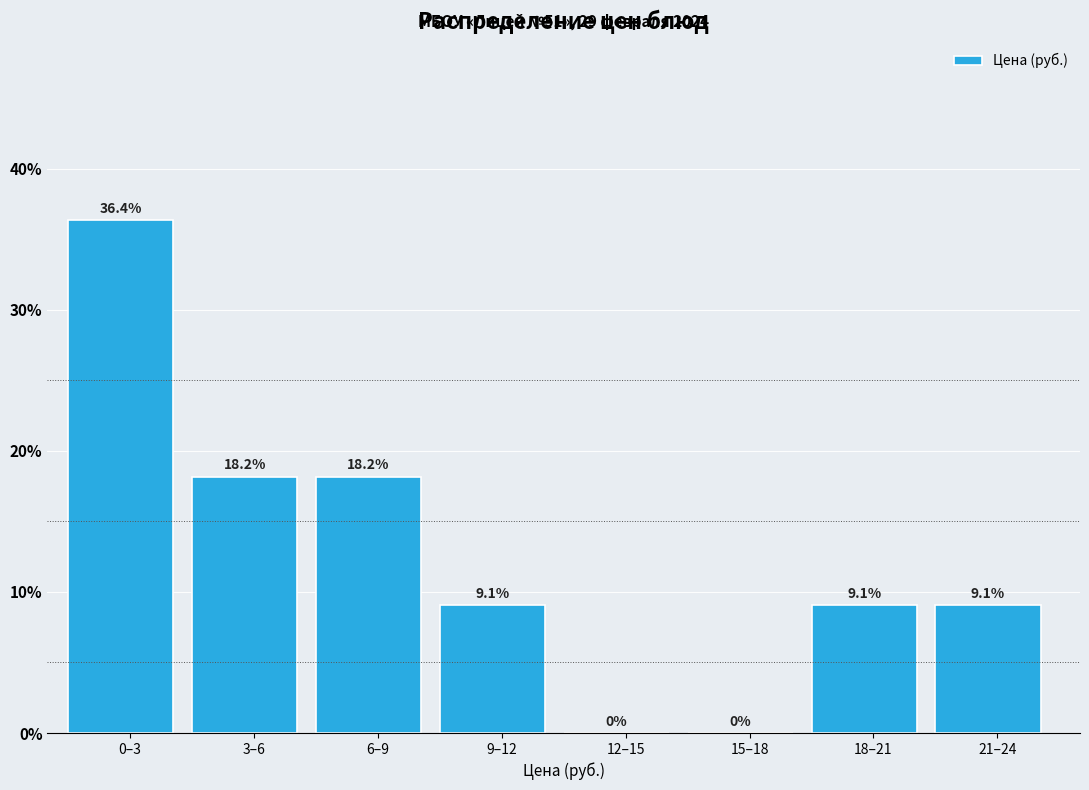

Reading right to left, list all the values displayed in this chart.

21–24=9.1	18–21=9.1	15–18=0.0	12–15=0.0	9–12=9.1	6–9=18.2	3–6=18.2	0–3=36.4